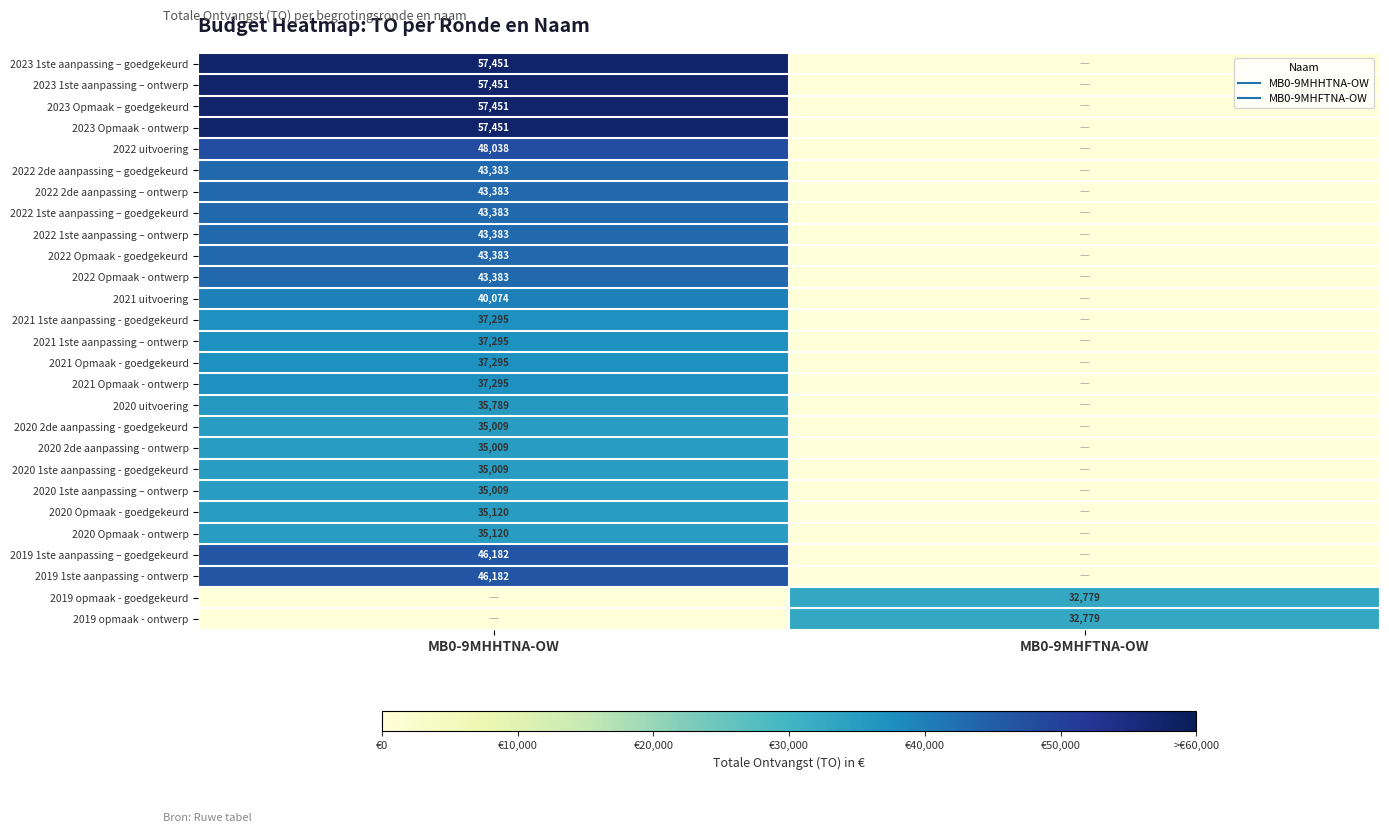

What is the average value of the 2022 uitvoering series?

24019